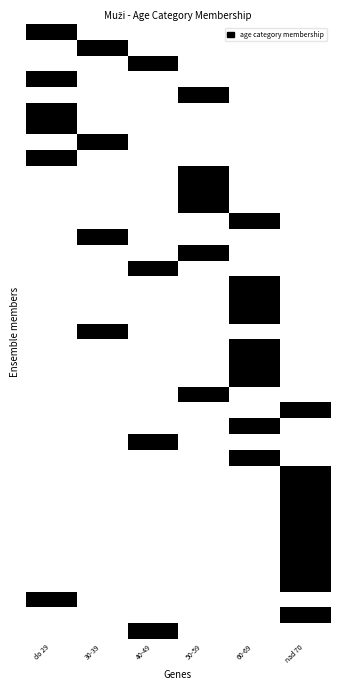

Which label corresponds to the largest value in the chart?

do 29